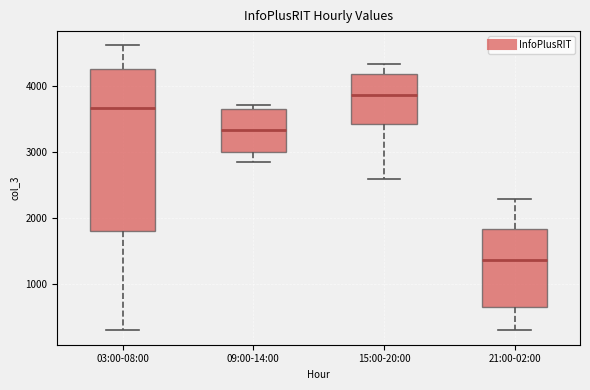

Reading left to right, transcribe this box plot: for each box, give where its median line is, the range the box spans, and where its two whiskers end, as read against the y-axis. The values are not printed on the chart, so give them approximately, as read against the axis.

03:00-08:00: median 3700, box 1800 to 4300, whiskers 300 to 4600
09:00-14:00: median 3300, box 3000 to 3600, whiskers 2800 to 3700
15:00-20:00: median 3900, box 3400 to 4200, whiskers 2600 to 4300
21:00-02:00: median 1400, box 700 to 1800, whiskers 300 to 2300